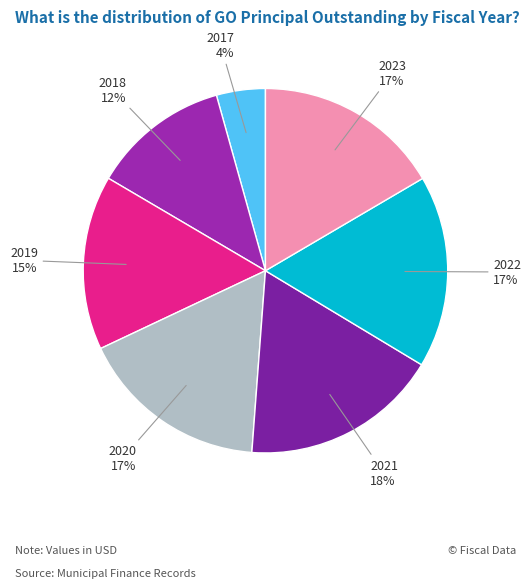

What is the smallest slice in the pie chart?

2017